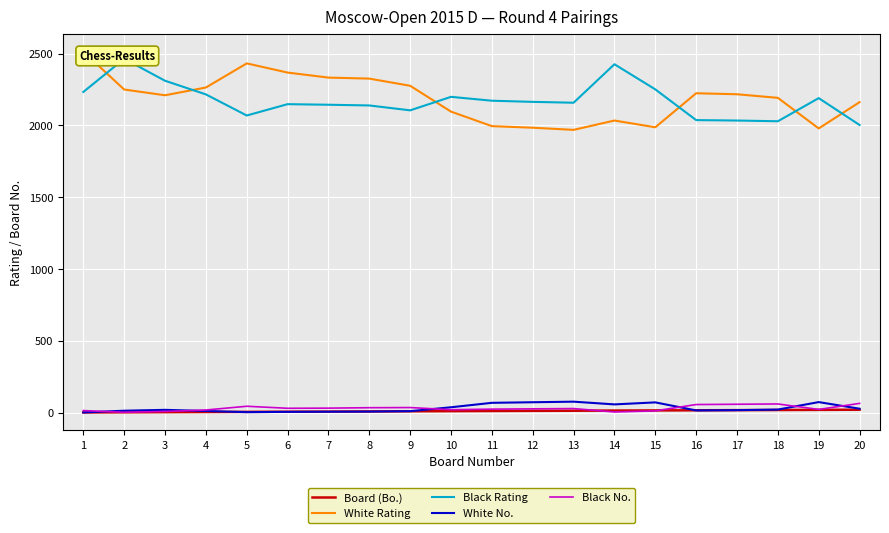

How many data points does each series have?

20